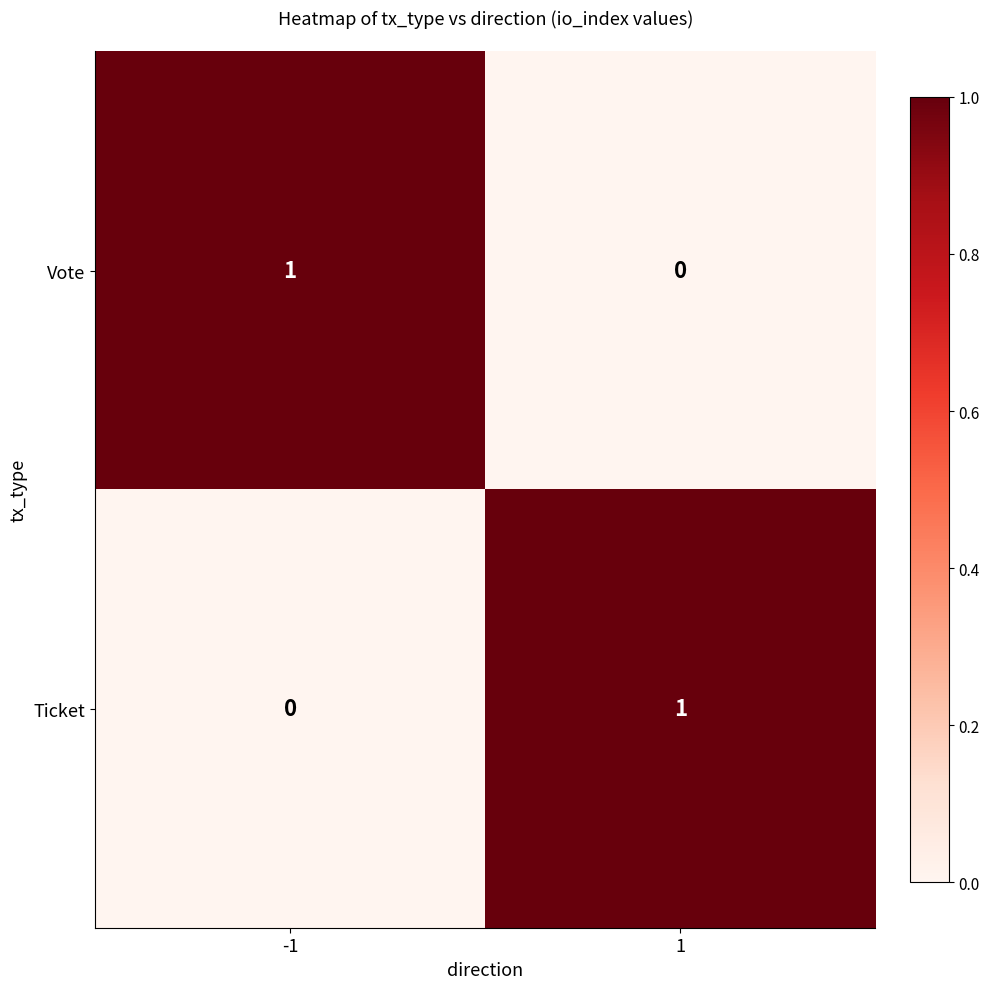

Reading left to right, what are all the values shown in this chart?

Vote: 1	0
Ticket: 0	1